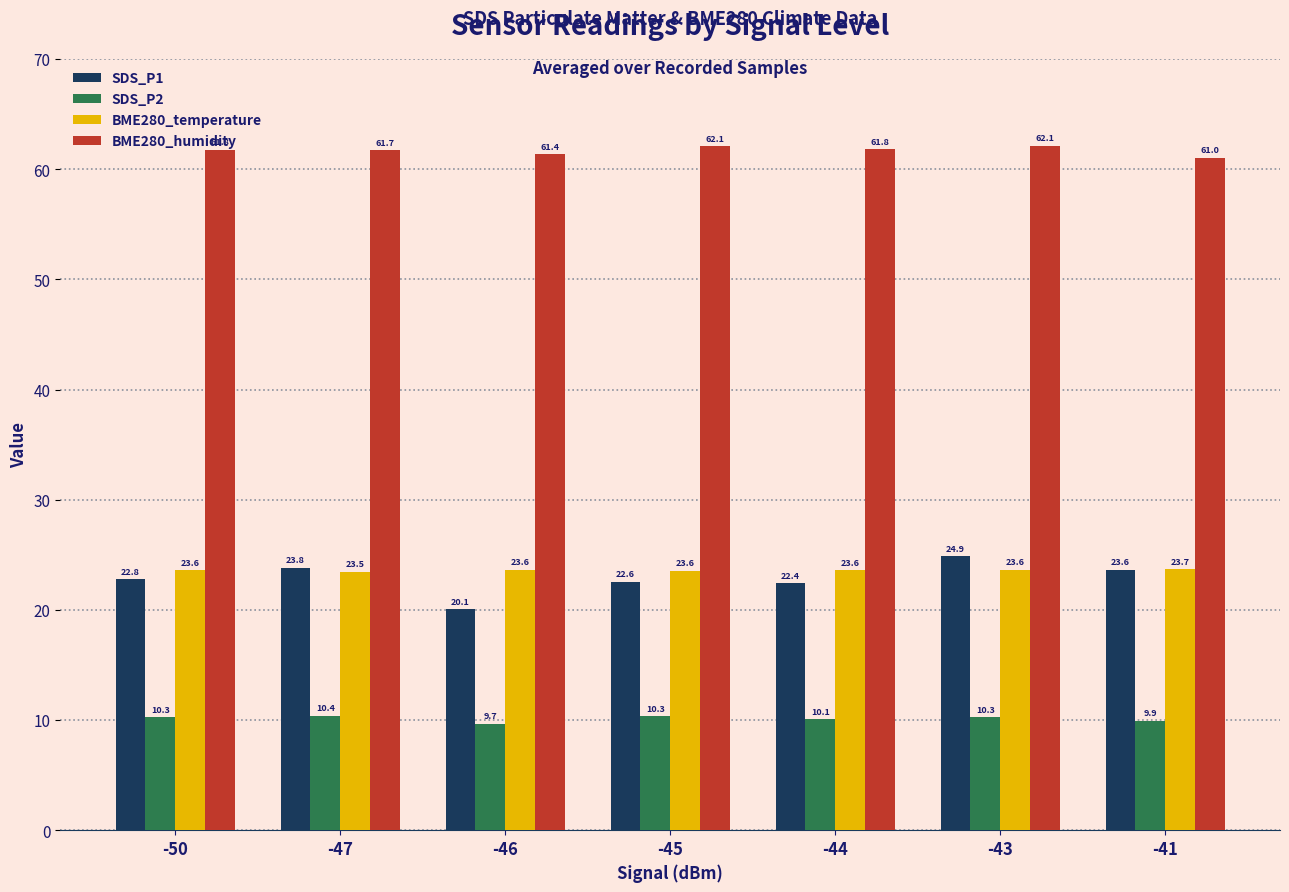

Are the bars horizontal?

No